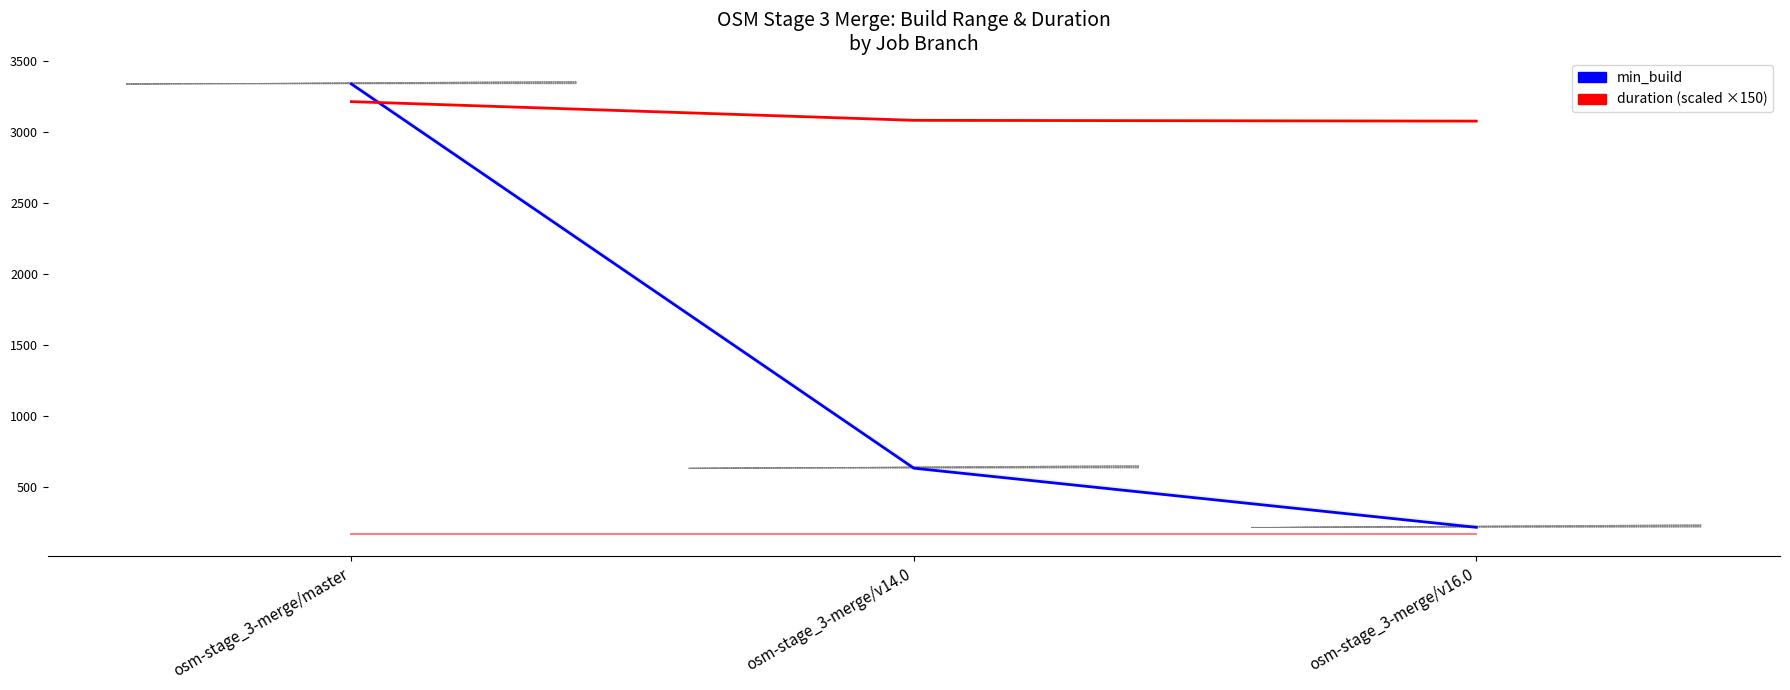

What is the total value across all series at osm-stage_3-merge/master?

6721.0